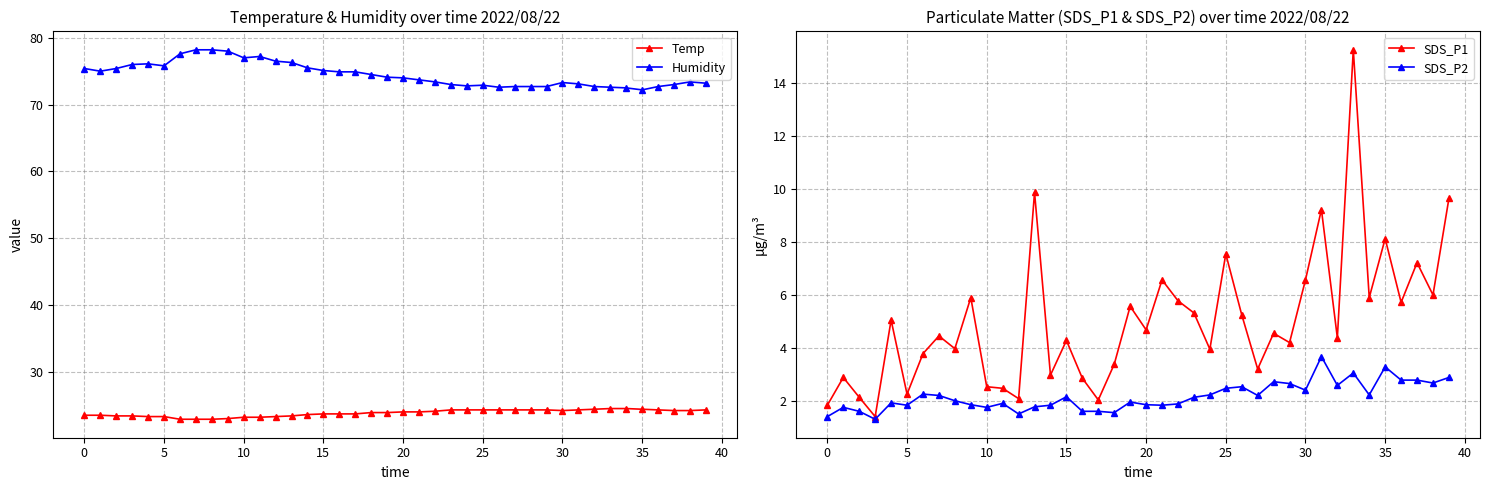

What is the difference between the maximum and minimum values in the SDS_P2 series?

2.4